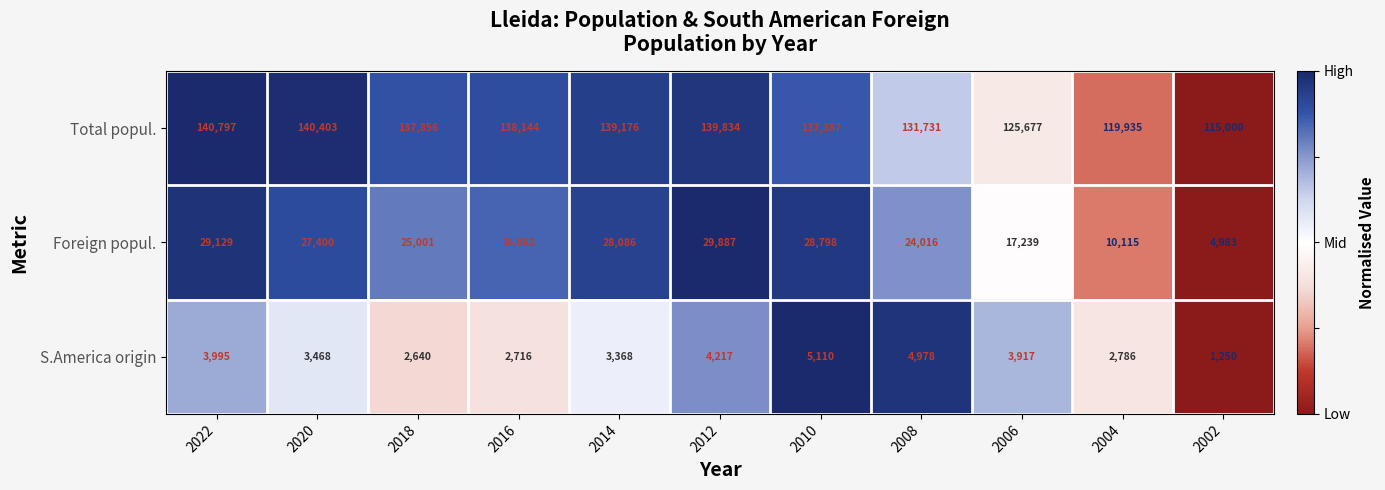

Count the number of data series in this chart.

3